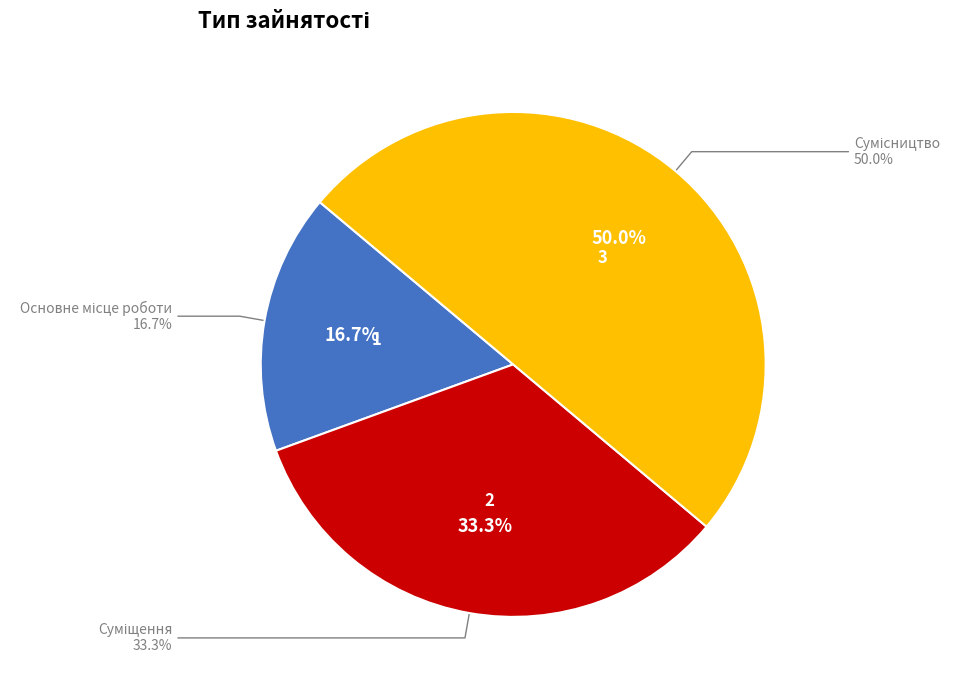

Which category has the smallest portion of the pie?

Основне місце роботи